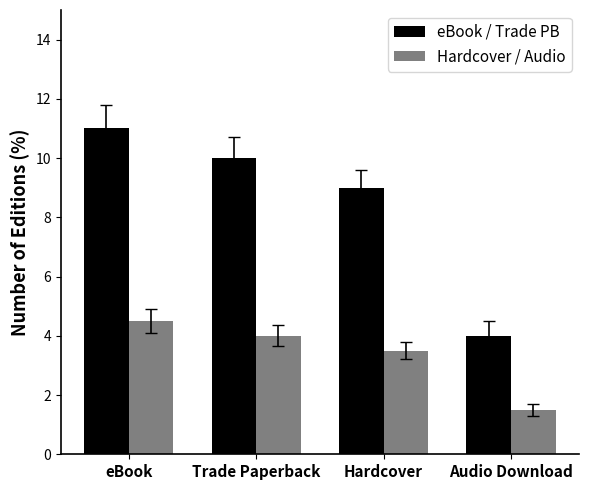

What position from the left is eBook?

1